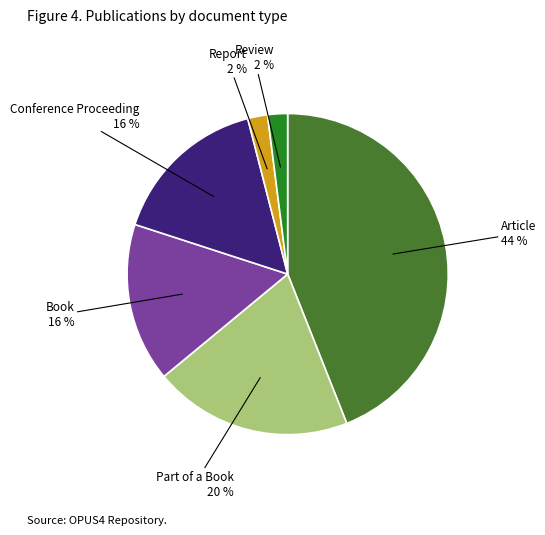

How many slices are in this pie chart?

6